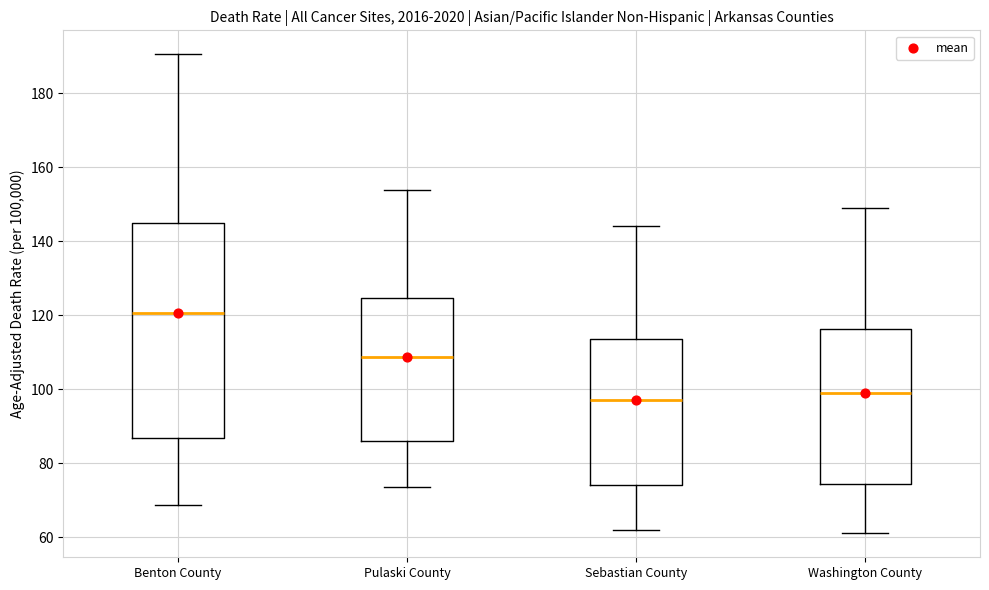

Reading left to right, transcribe this box plot: for each box, give where its median line is, the range the box spans, and where its two whiskers end, as read against the y-axis. The values are not printed on the chart, so give them approximately, as read against the axis.

Benton County: median 120, box 86 to 146, whiskers 68 to 190
Pulaski County: median 108, box 86 to 124, whiskers 74 to 154
Sebastian County: median 98, box 74 to 114, whiskers 62 to 144
Washington County: median 98, box 74 to 116, whiskers 62 to 150